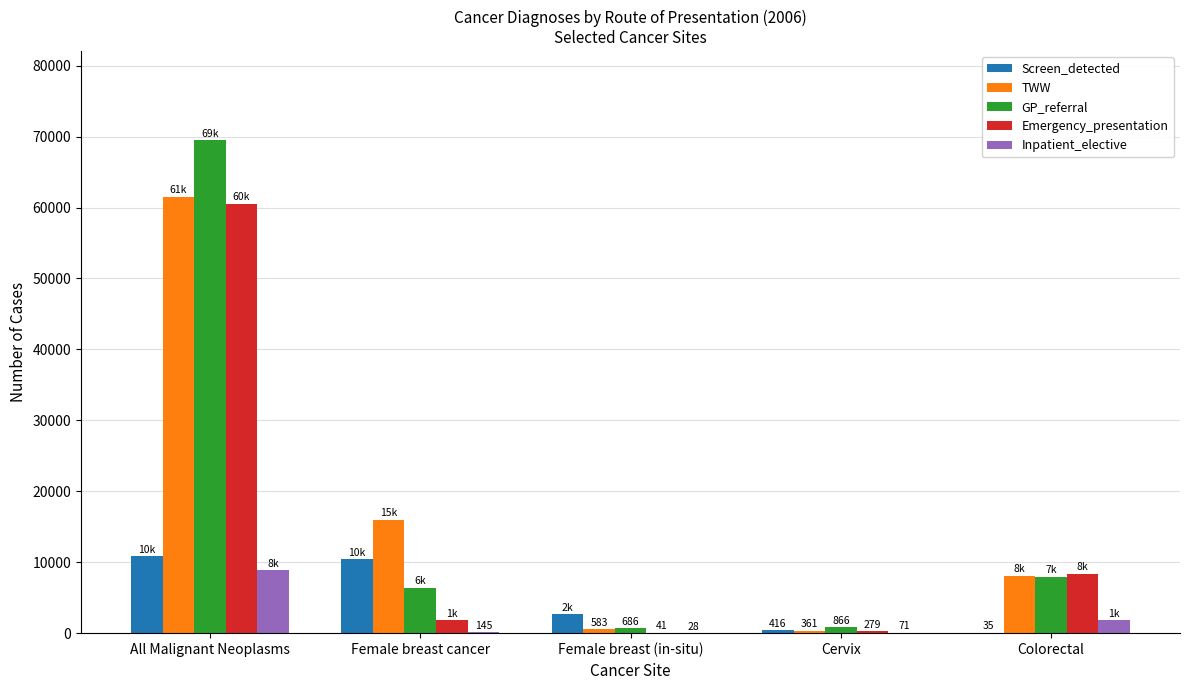

How many categories are shown in the chart?

5